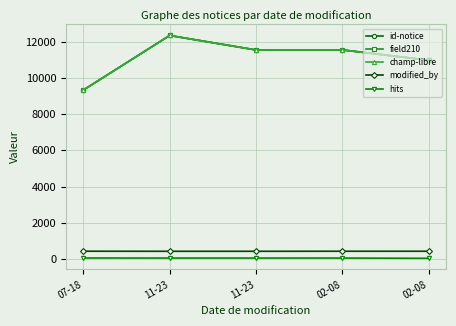

Is this an area chart (filled region under the line)?

No